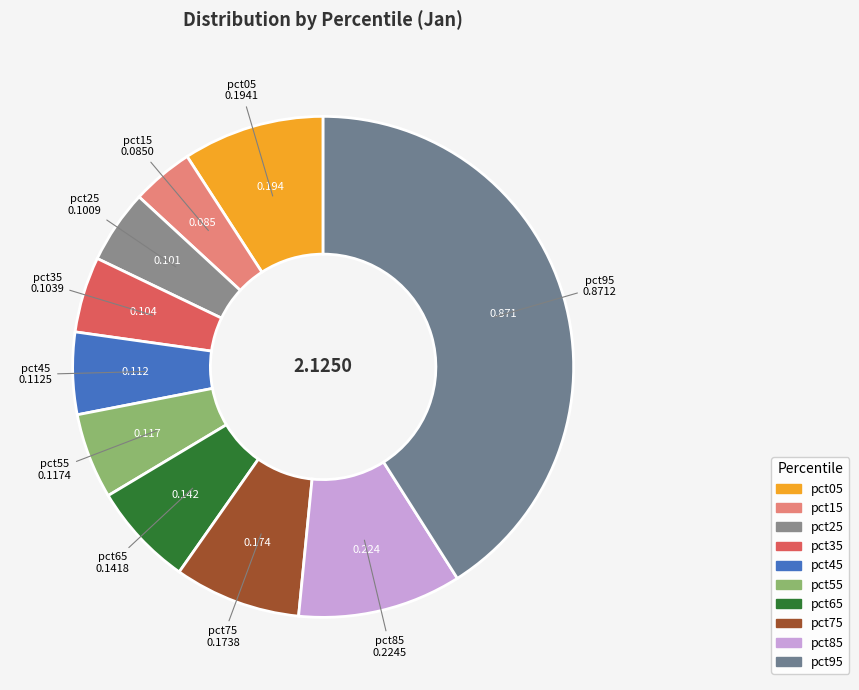

Does any single category account for the majority?

No